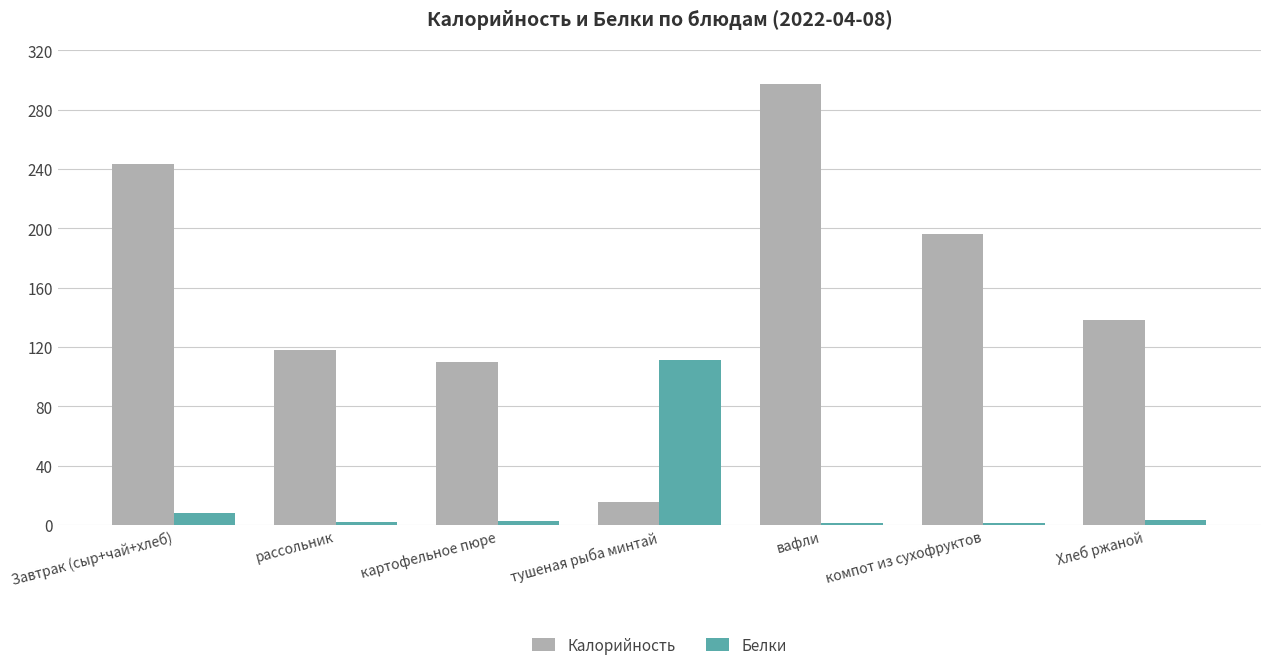

What is the value of the Белки bar at the 3rd from the left?

3.1